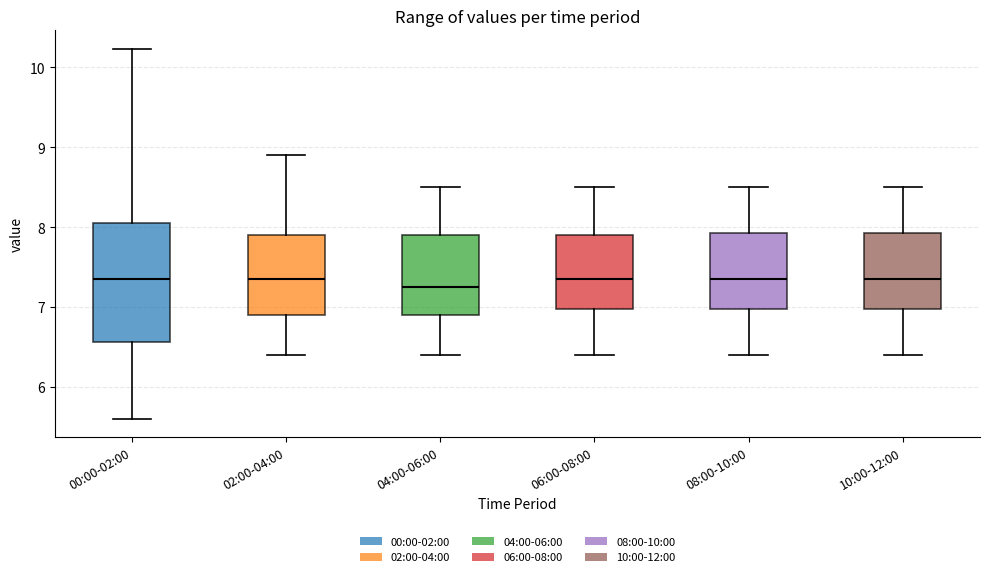

Reading left to right, transcribe this box plot: for each box, give where its median line is, the range the box spans, and where its two whiskers end, as read against the y-axis. The values are not printed on the chart, so give them approximately, as read against the axis.

00:00-02:00: median 7.4, box 6.6 to 8.0, whiskers 5.6 to 10.2
02:00-04:00: median 7.4, box 6.9 to 7.9, whiskers 6.4 to 8.9
04:00-06:00: median 7.3, box 6.9 to 7.9, whiskers 6.4 to 8.5
06:00-08:00: median 7.4, box 7.0 to 7.9, whiskers 6.4 to 8.5
08:00-10:00: median 7.4, box 7.0 to 7.9, whiskers 6.4 to 8.5
10:00-12:00: median 7.4, box 7.0 to 7.9, whiskers 6.4 to 8.5